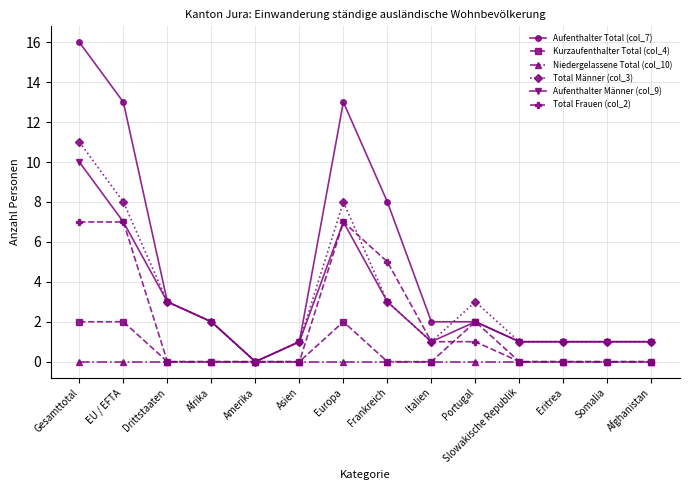

The value of Kurzaufenthalter Total (col_4) at Somalia is 1. True or false?

False